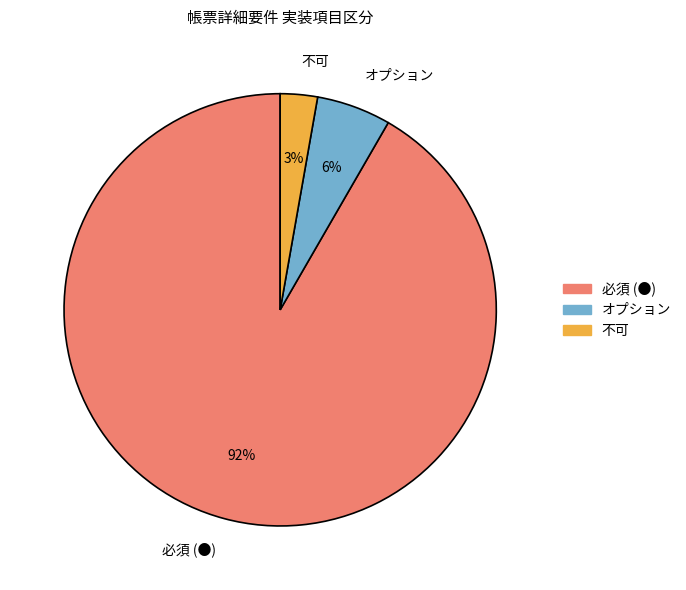

To the nearest percent, what percentage of the pie is 不可?

3%